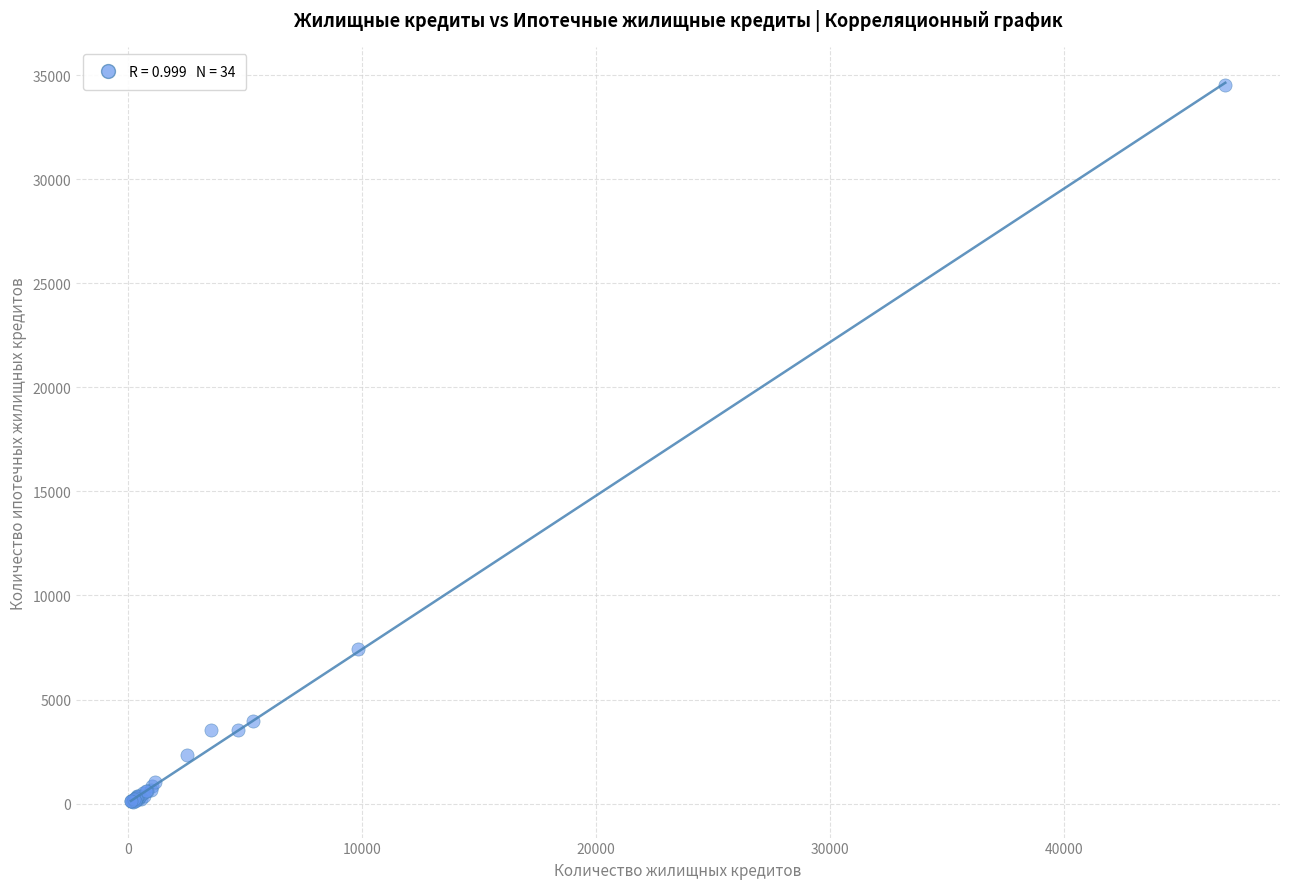

What Y value in the scatter plot is closest to 17304?

7448